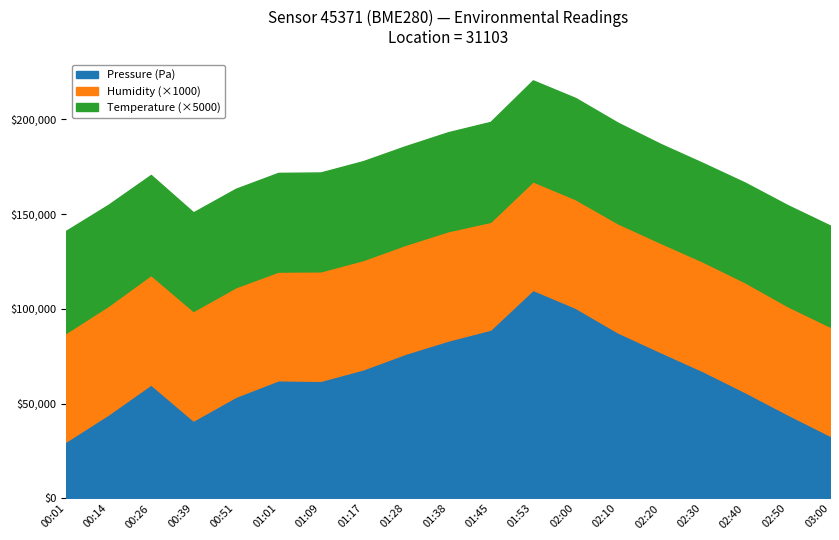

True or false: Humidity and Pressure intersect in this chart.

False